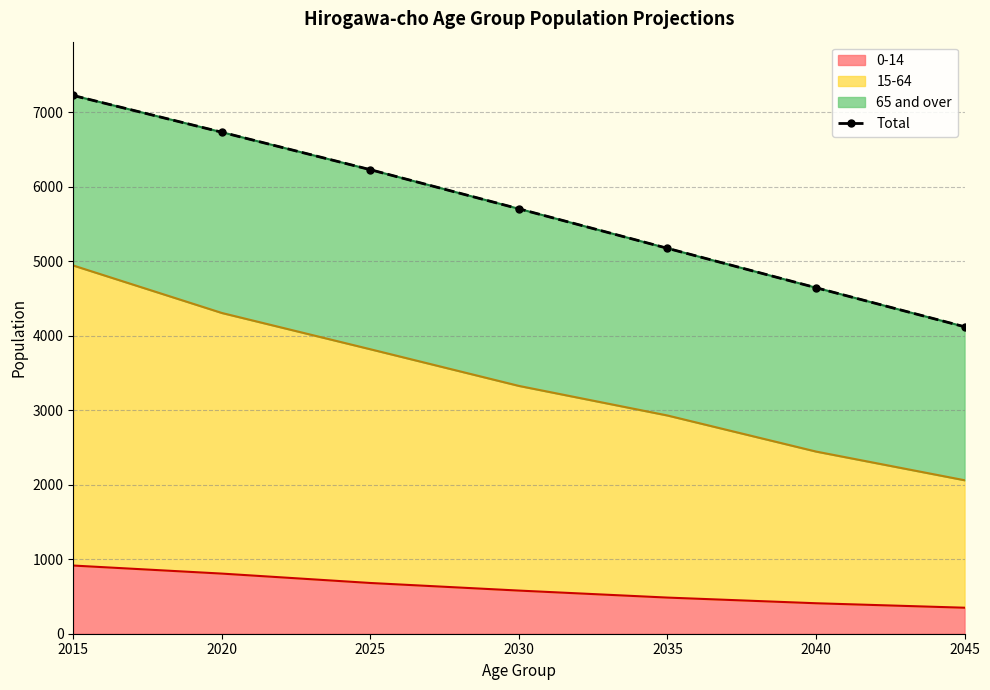

The value at 2025 is 6228. True or false?

True